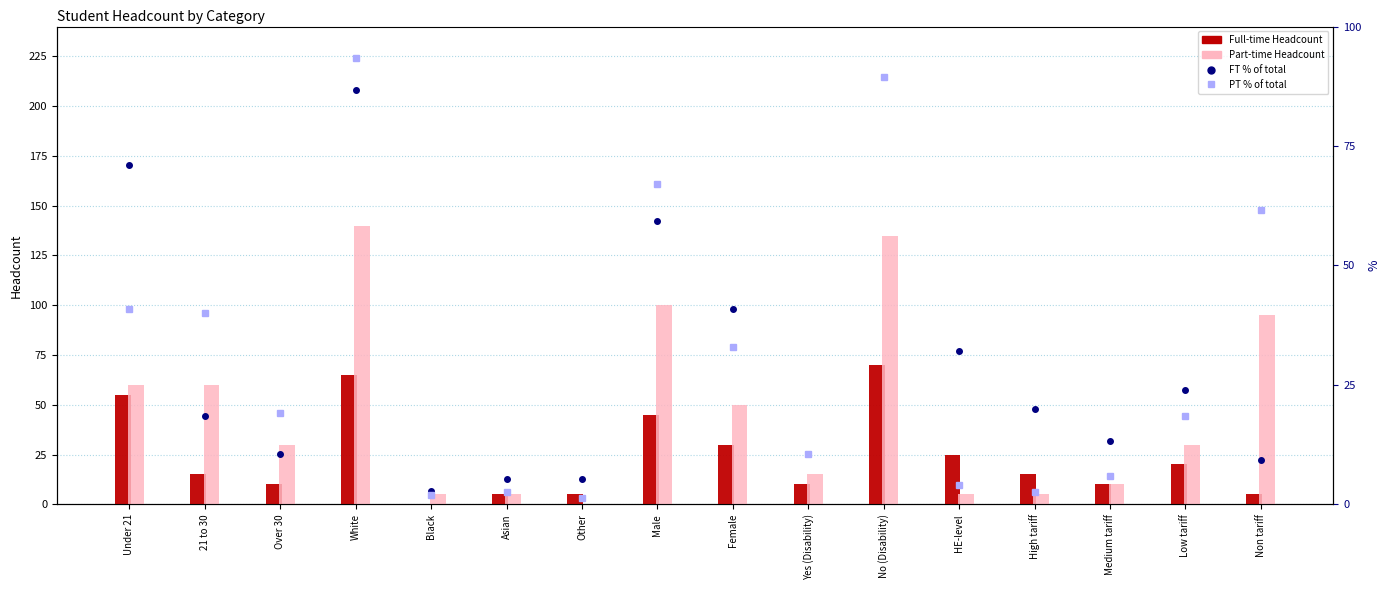

Which label corresponds to the smallest value in the chart?

Black